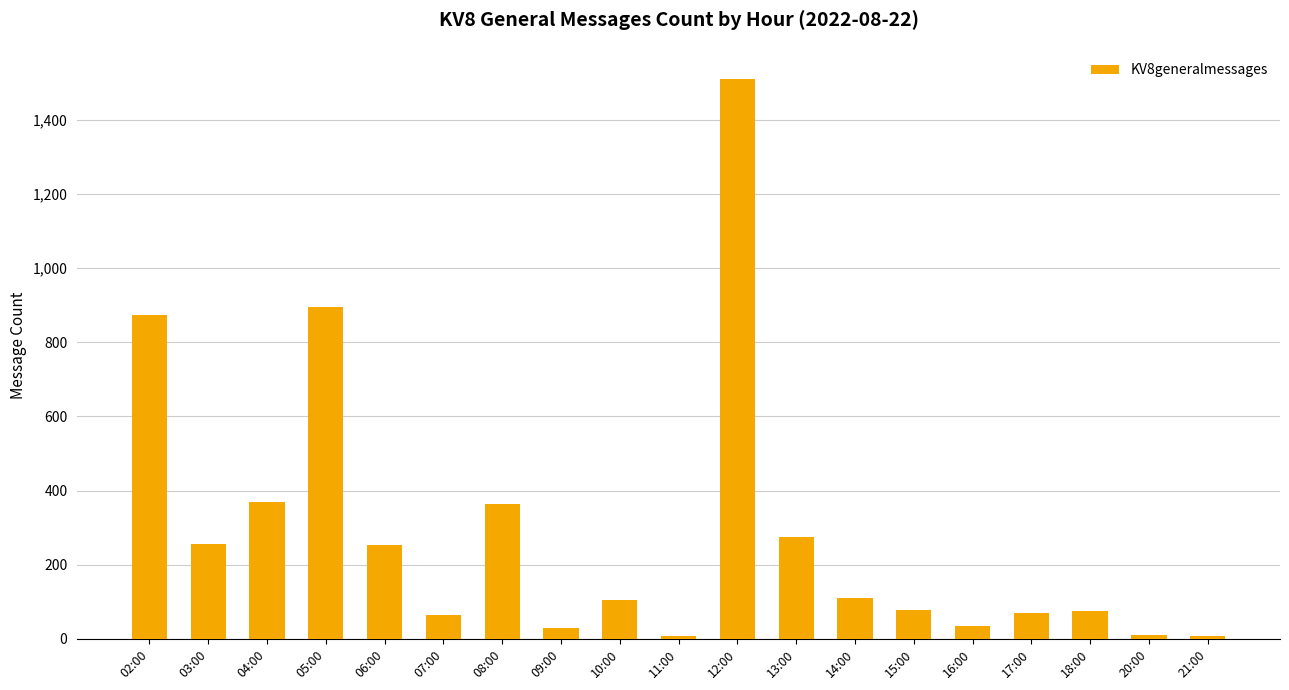

What position from the left is 21:00?

19